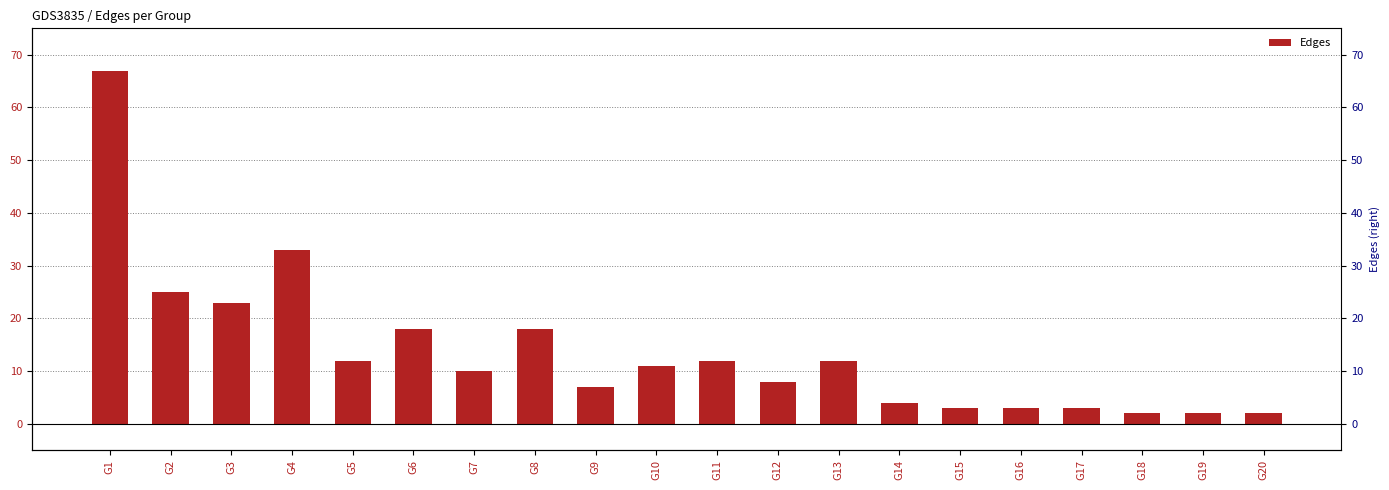

The value at G20 is 3. True or false?

False